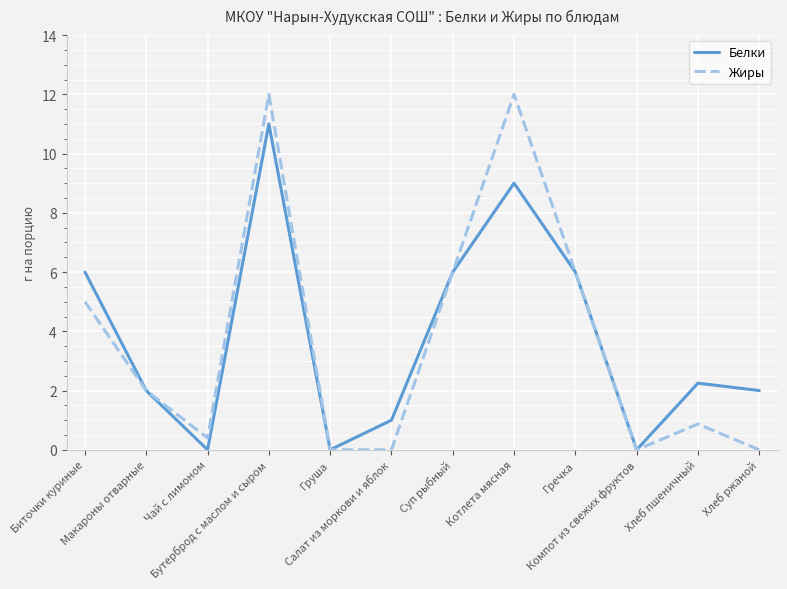

Is the value of Жиры at Котлета мясная greater than the value of Белки at Суп рыбный?

Yes